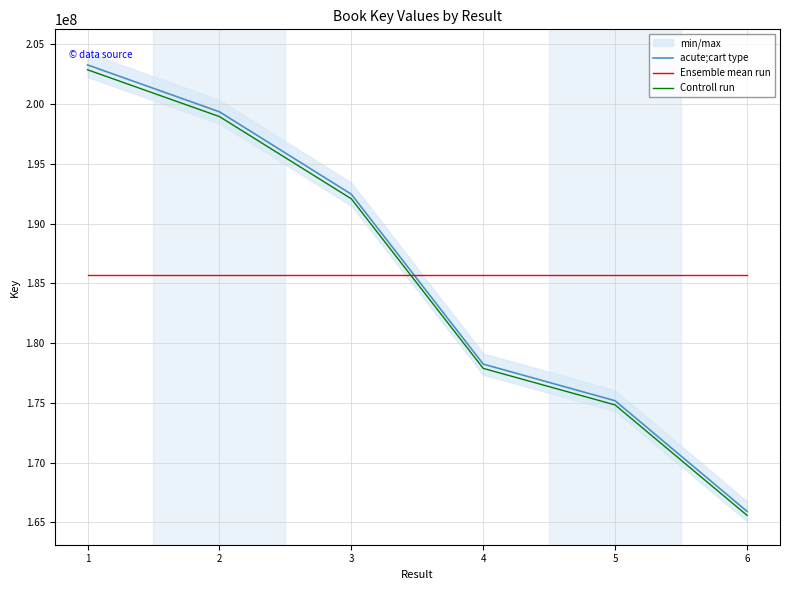

True or false: Controll run has more than 0 interior local peaks.

False